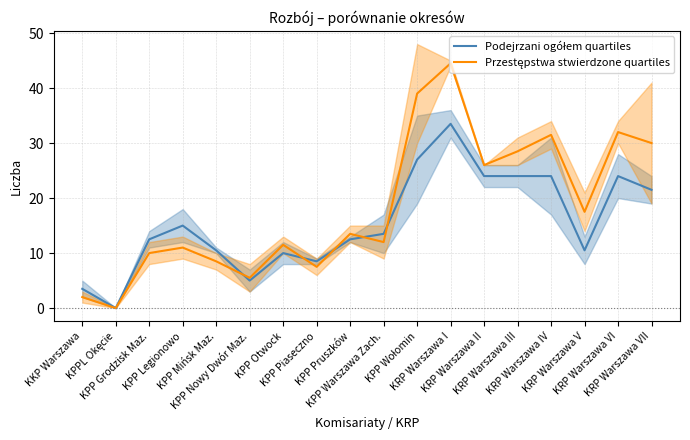

How many values in the Podejrzani ogółem quartiles series are below 13?

9